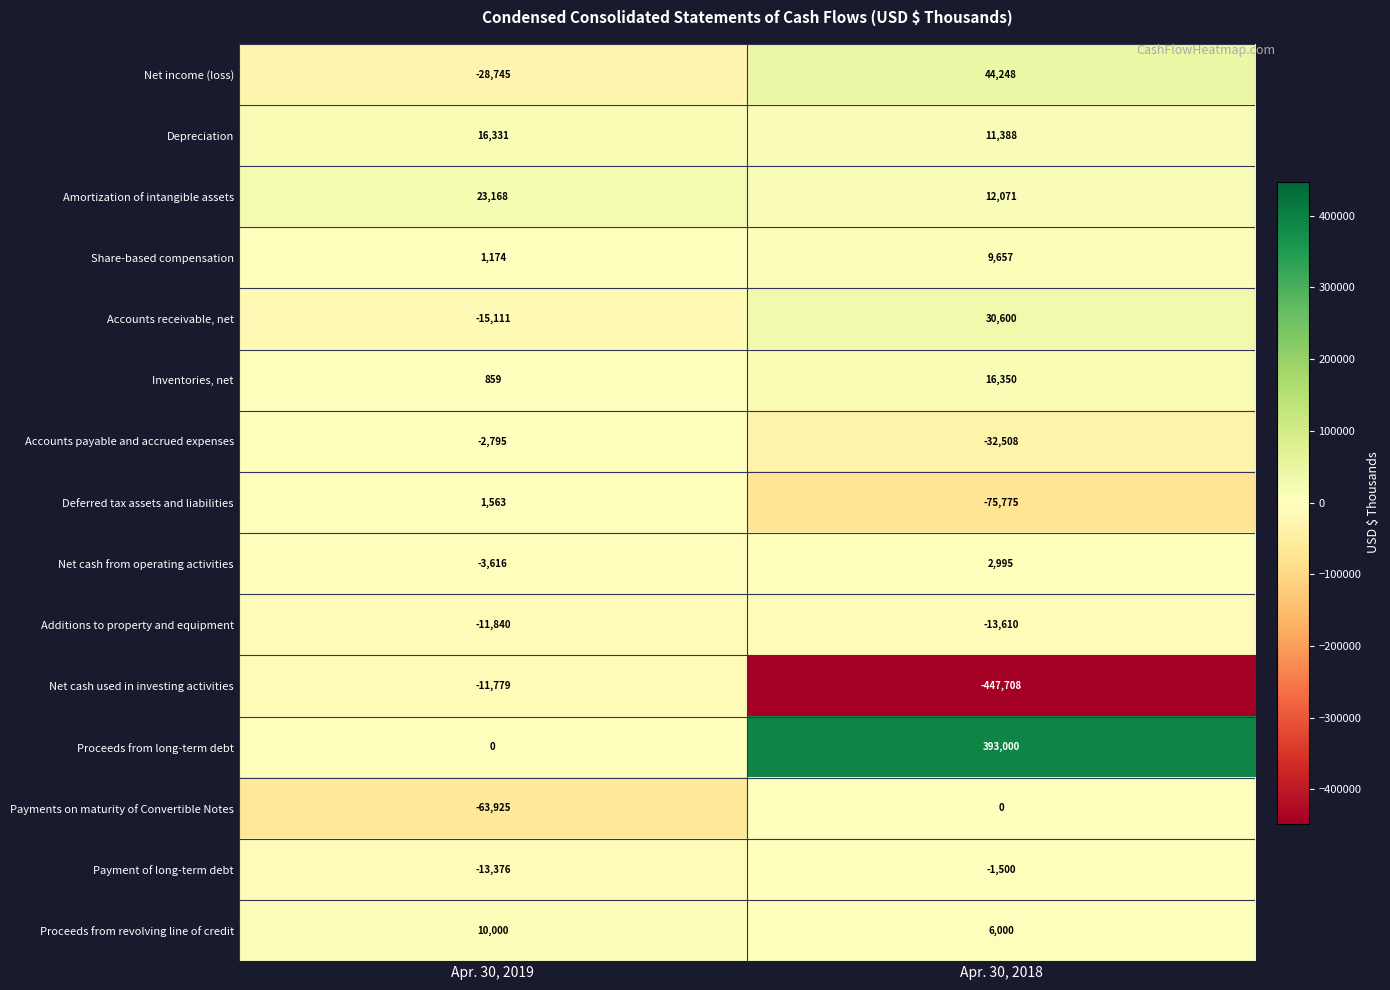

What is the total value across all series at Apr. 30, 2018?

-44792